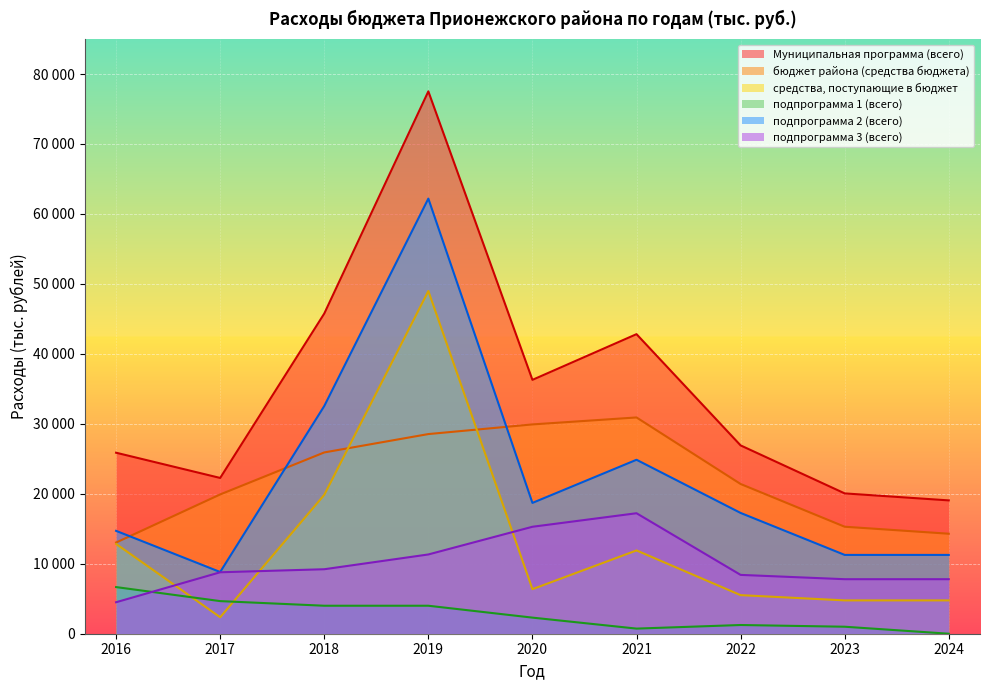

What is the lowest value of the подпрограмма 2 (всего) series?

8820.8